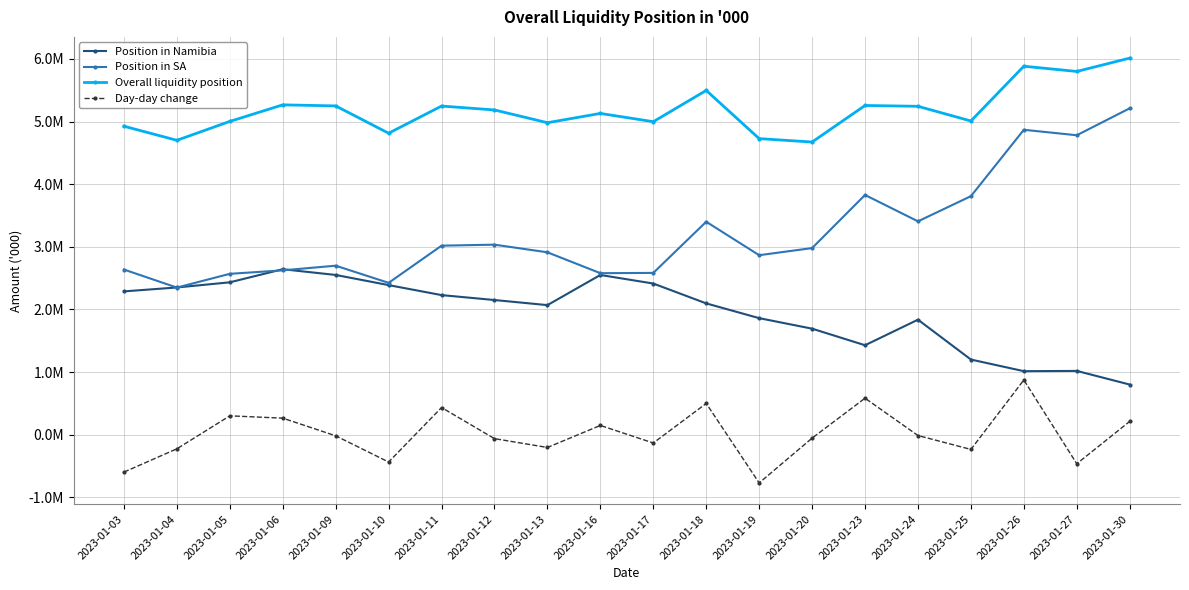

What is the maximum value for Overall liquidity position?

6012860.3